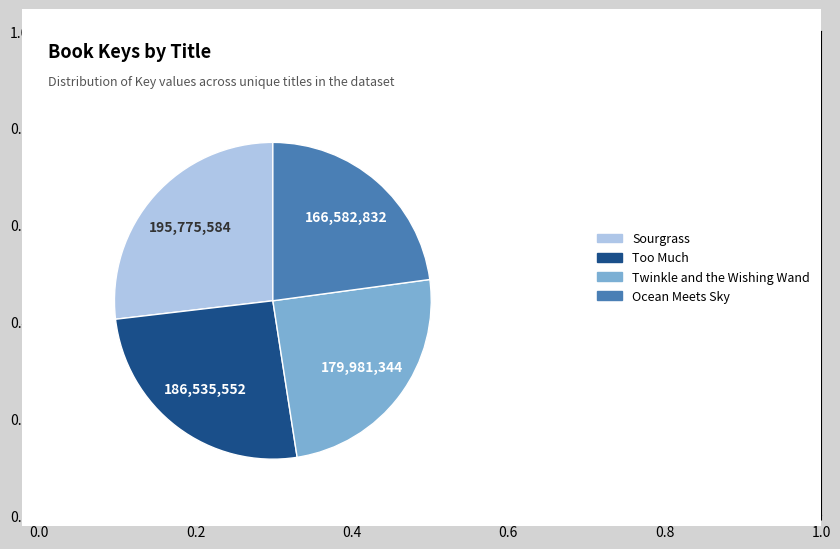

Is the sum of Twinkle and the Wishing Wand and Ocean Meets Sky greater than half?

No